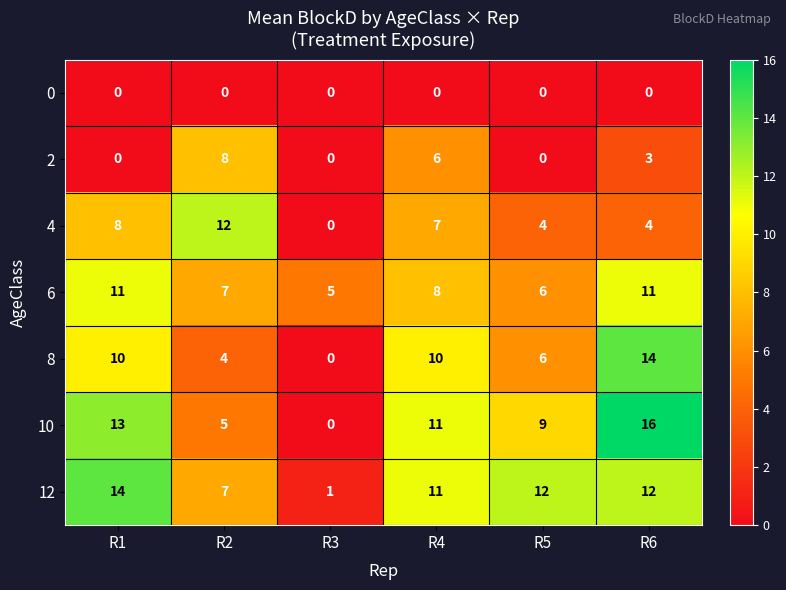

What is the sum of all 12 values?

57